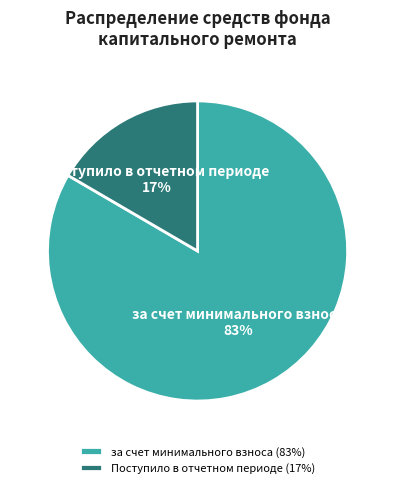

Which has a higher value, за счет минимального взноса or Поступило в отчетном периоде?

за счет минимального взноса